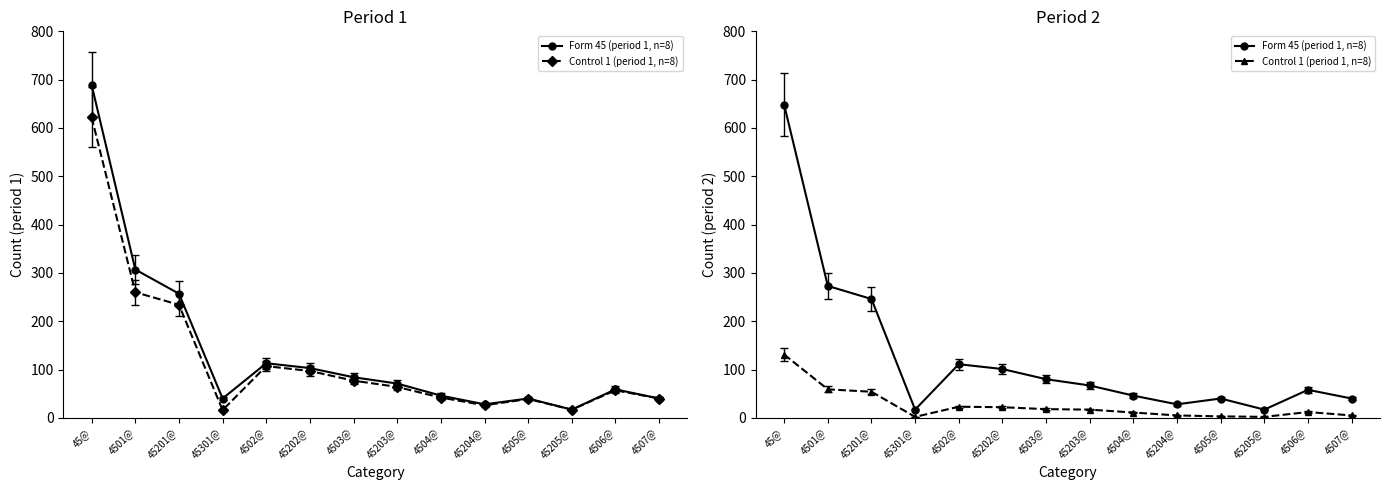

Reading left to right, transcribe all the data shown in this chart.

Form 45 (period 1, n=8): 648	273	246	17	111	101	80	67	46	28	40	17	58	40
Control 1 (period 1, n=8): 131	59	54	2	23	22	18	17	11	5	3	2	12	5